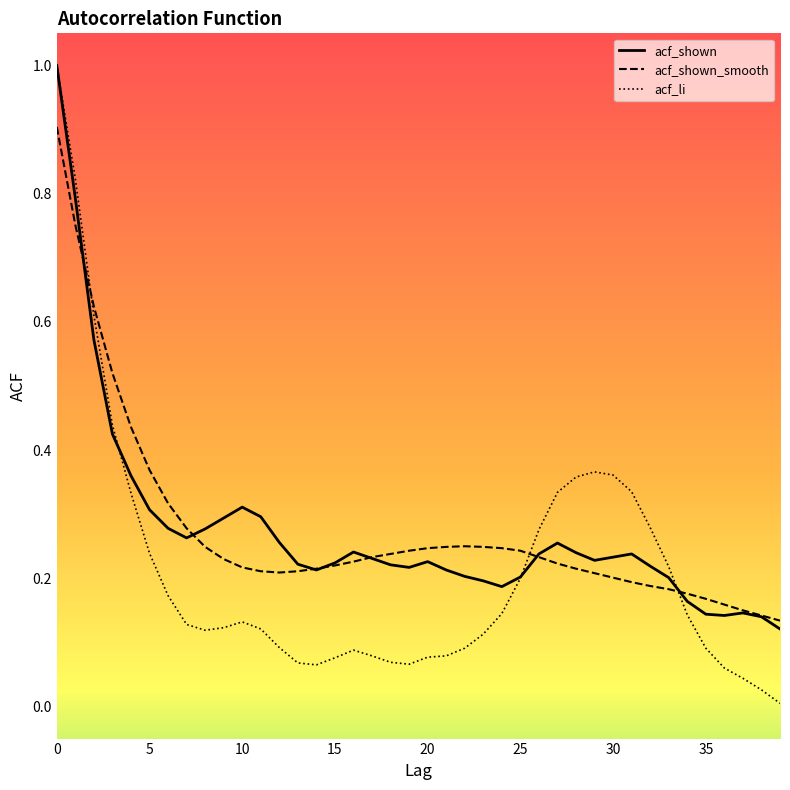

What is the highest value of the acf_li series?

1.0